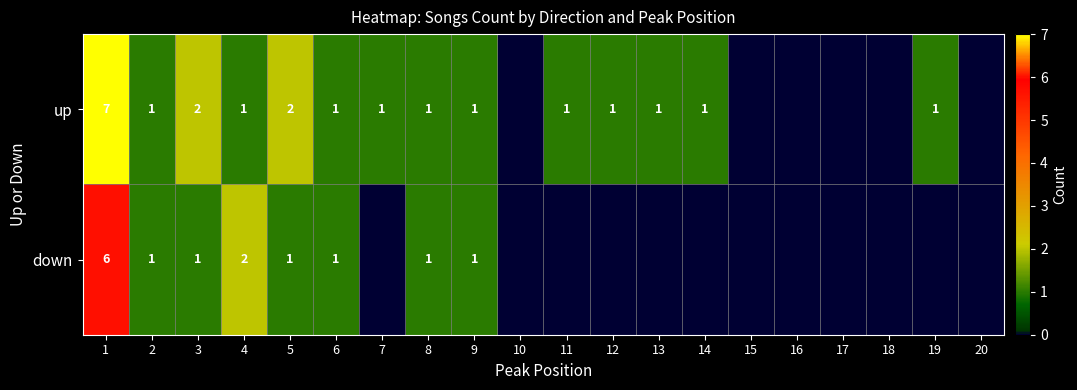

Is it true that up equals 2 at 5?

True